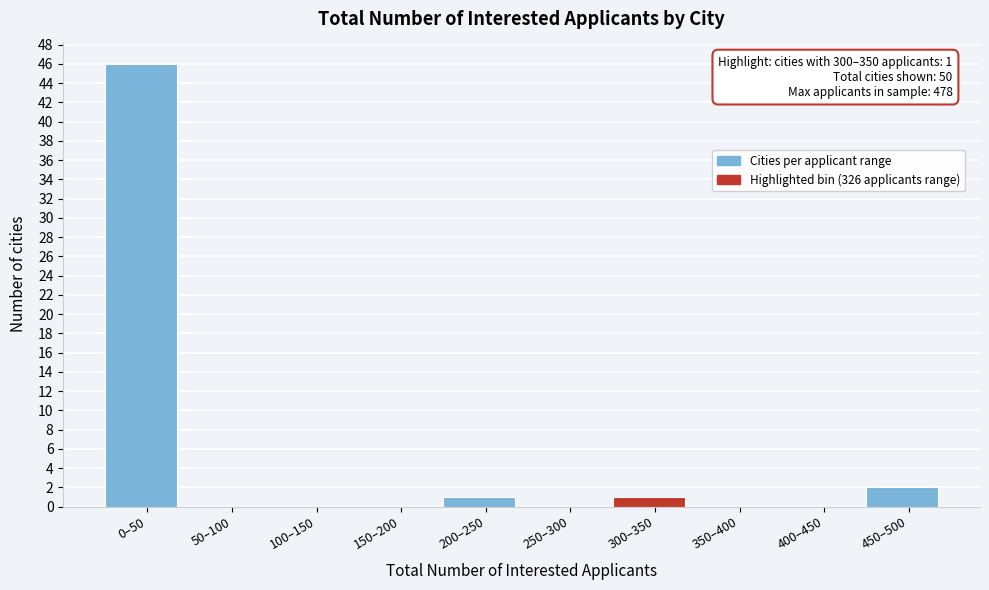

Reading left to right, list all the values displayed in this chart.

0–50=46	50–100=0	100–150=0	150–200=0	200–250=1	250–300=0	300–350=1	350–400=0	400–450=0	450–500=2